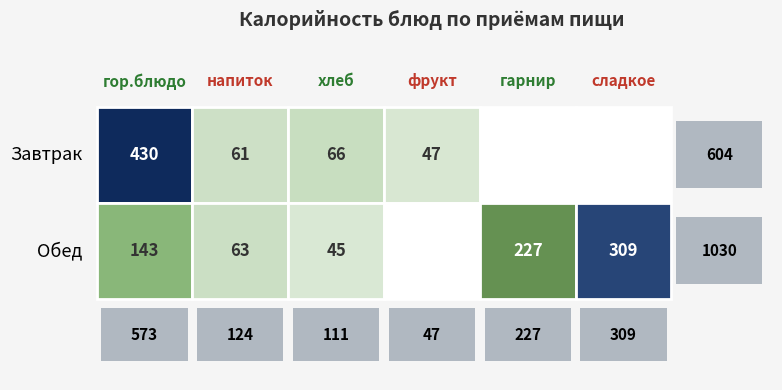

Read the Завтрак value at 0, to the nearest 5.

430